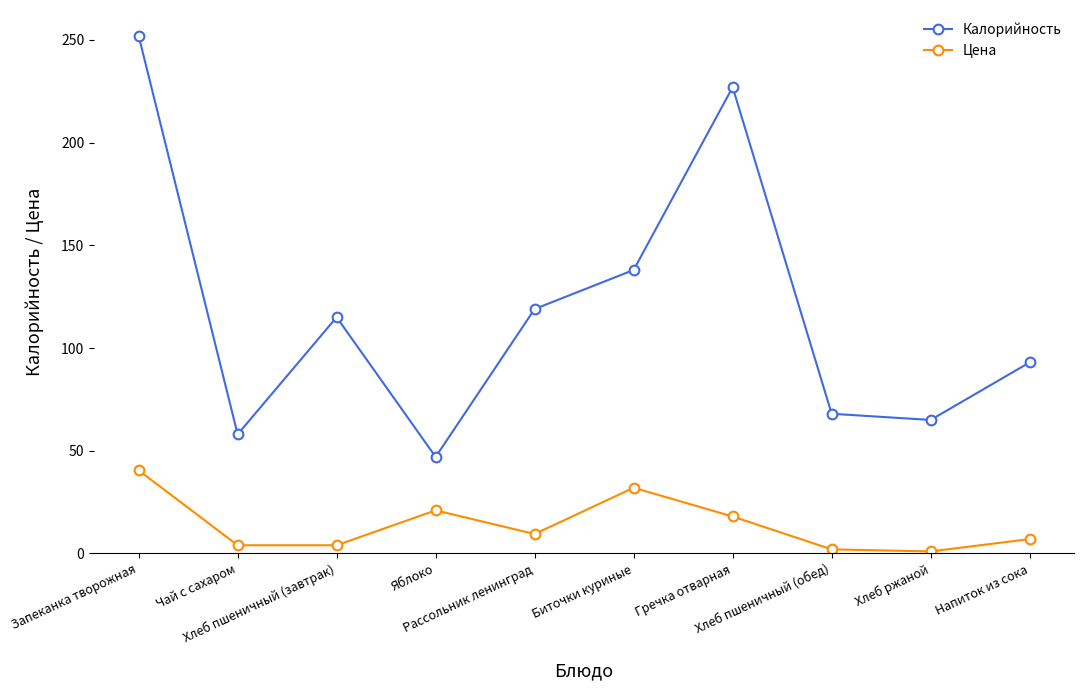

What is the difference between the Цена values at Хлеб пшеничный (завтрак) and Напиток из сока?

3.0